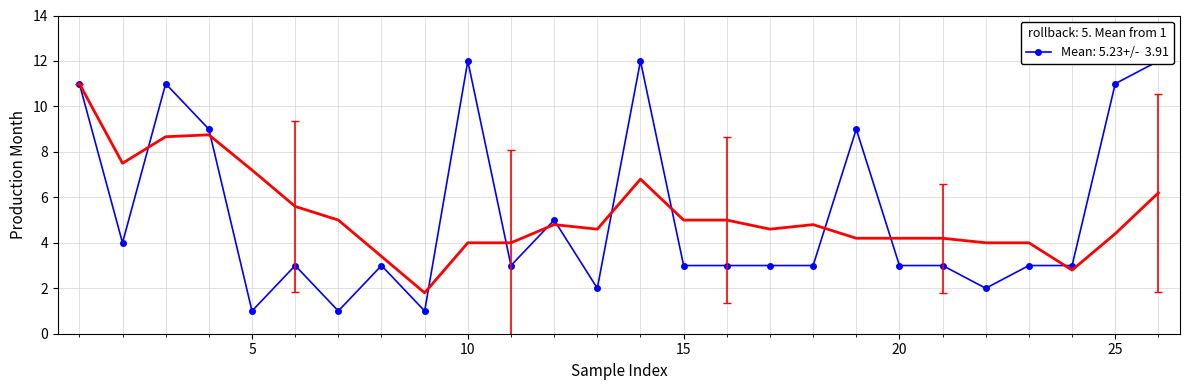

What is the value of the 2nd point from the left?

4